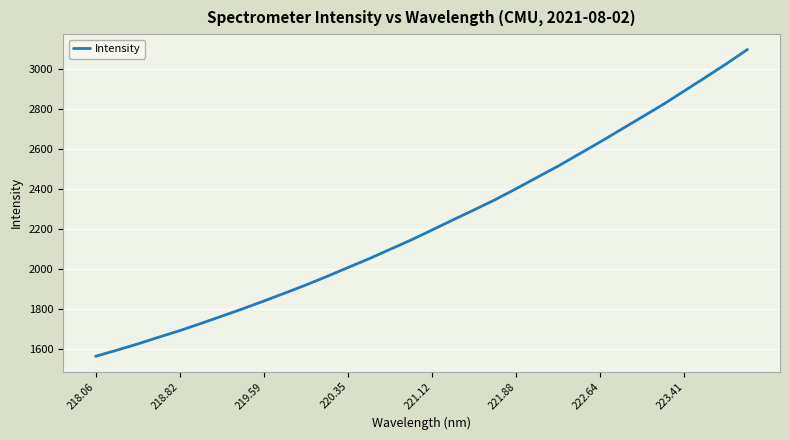

What is the maximum value shown in the chart?

3095.5